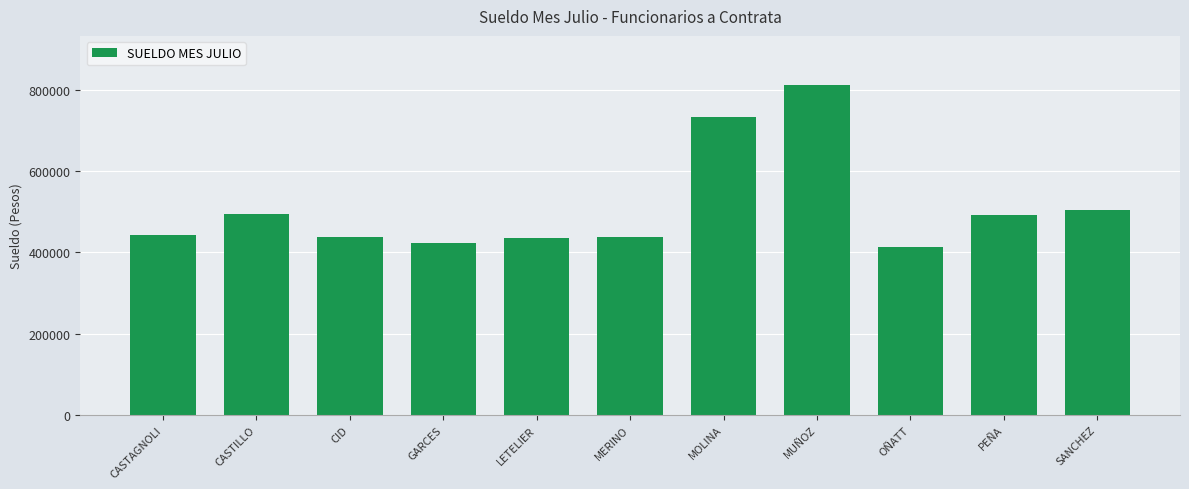

What is the label of the 6th bar from the right?

MERINO